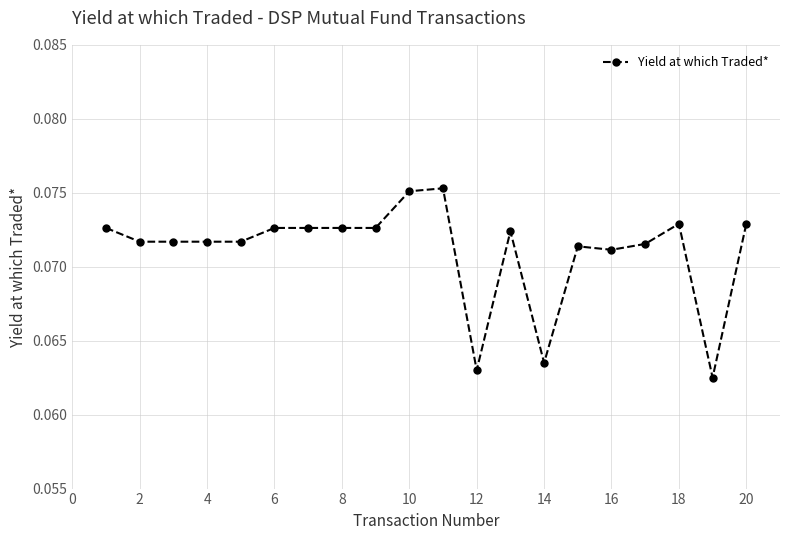

Is this an area chart (filled region under the line)?

No